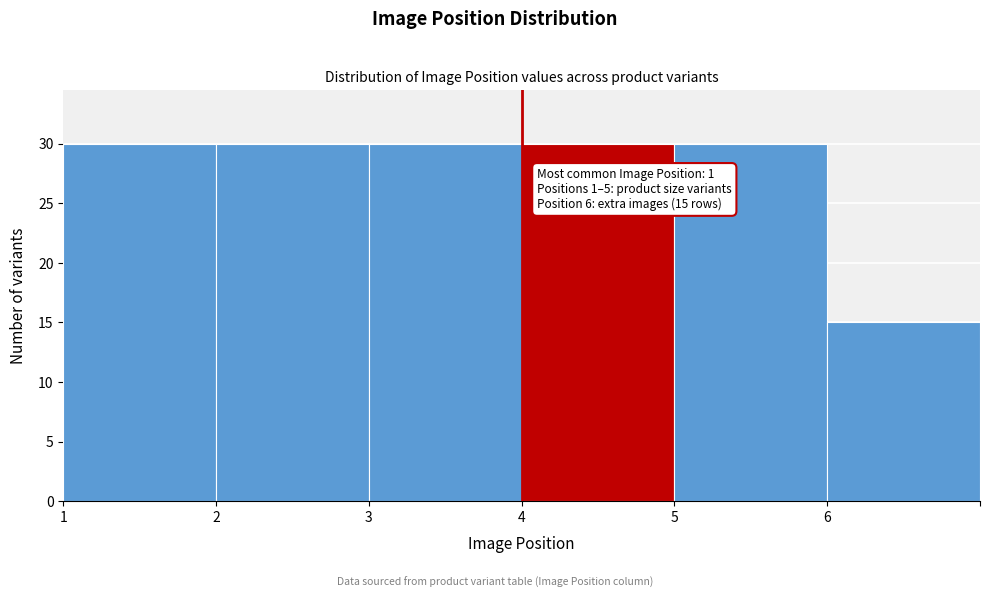

Reading left to right, transcribe all the data shown in this chart.

1=30	2=30	3=30	4=30	5=30	6=15